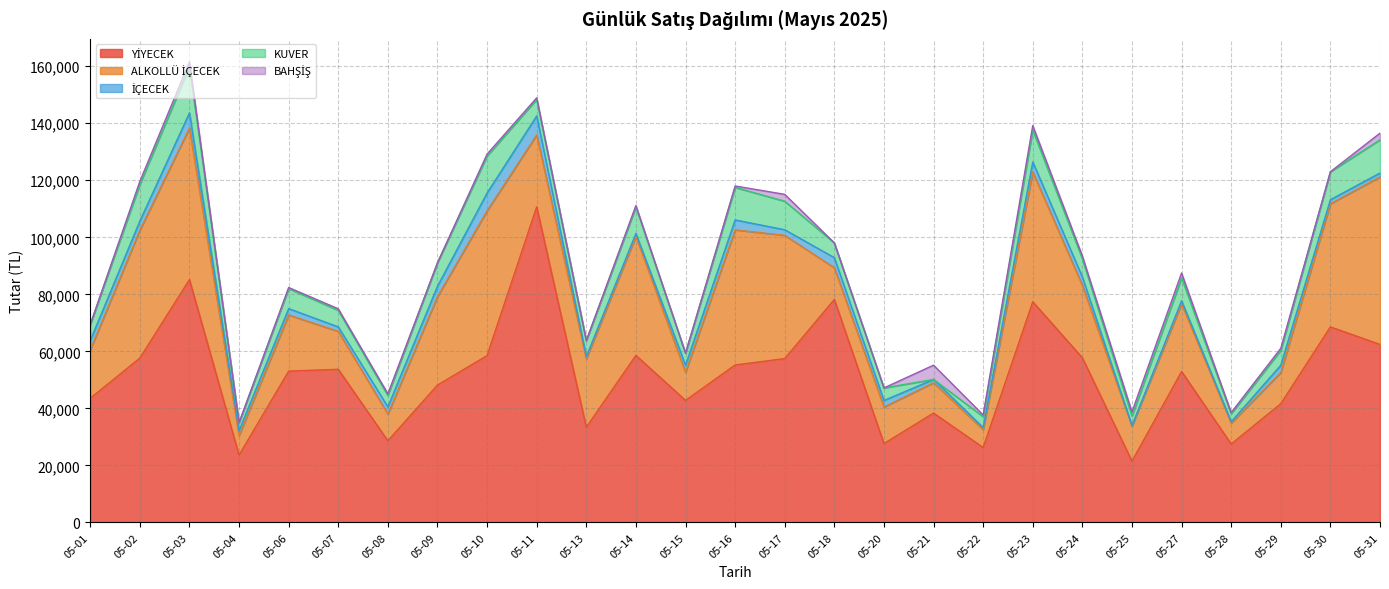

Which label corresponds to the largest value in the chart?

05-11